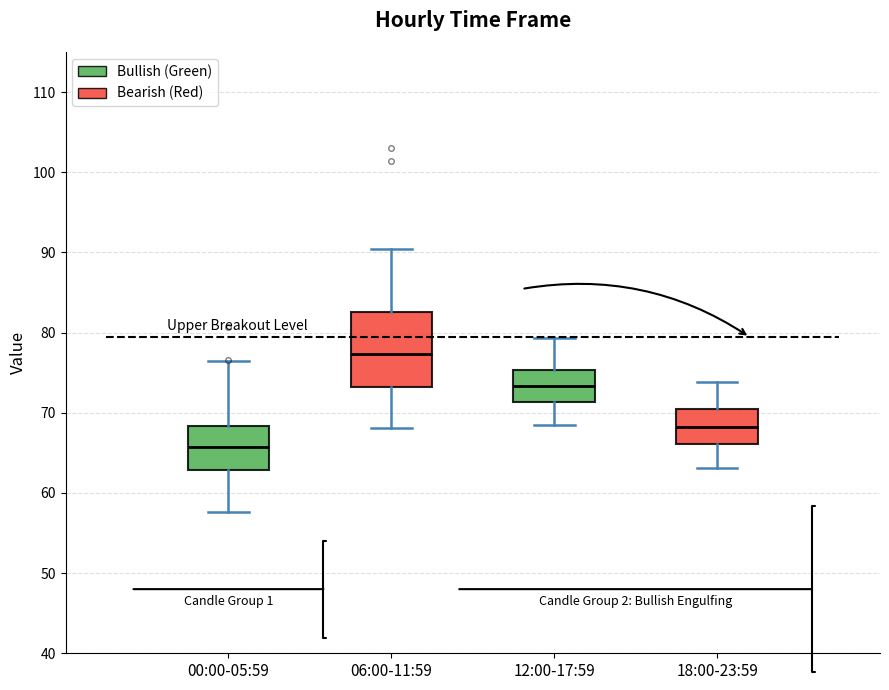

Reading left to right, read every box against the y-axis: the position of its median line, the range the box covers, and the ends of its whiskers. The values are not printed on the chart, so give them approximately, as read against the axis.

00:00-05:59: median 66, box 63 to 68, whiskers 58 to 76
06:00-11:59: median 77, box 73 to 83, whiskers 68 to 90
12:00-17:59: median 73, box 71 to 75, whiskers 68 to 79
18:00-23:59: median 68, box 66 to 70, whiskers 63 to 74